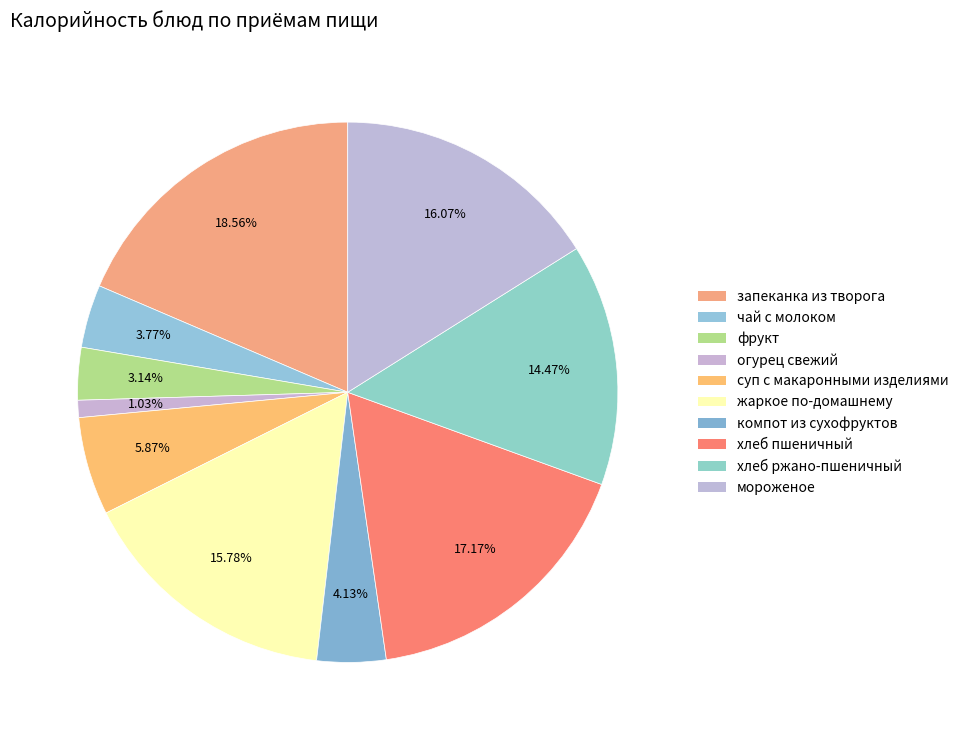

True or false: мороженое accounts for 16% of the total.

True